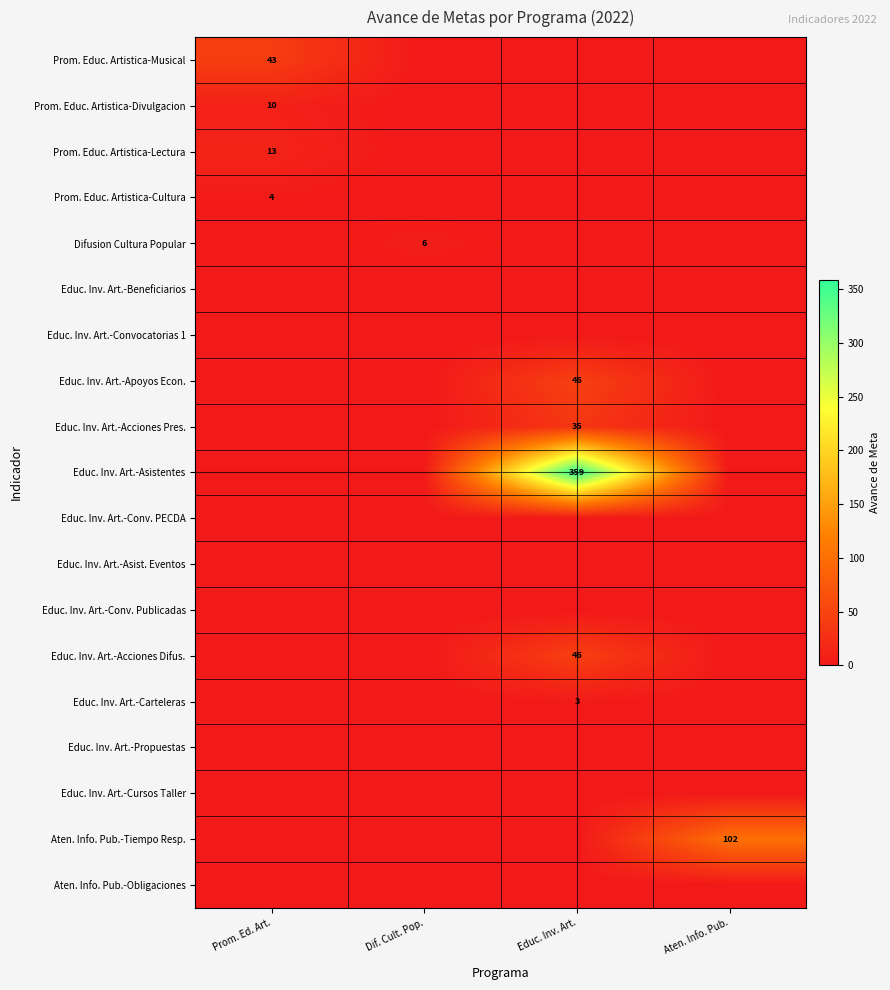

The Prom. Educ. Artistica-Musical series shows 64 at Prom. Ed. Art.. True or false?

False